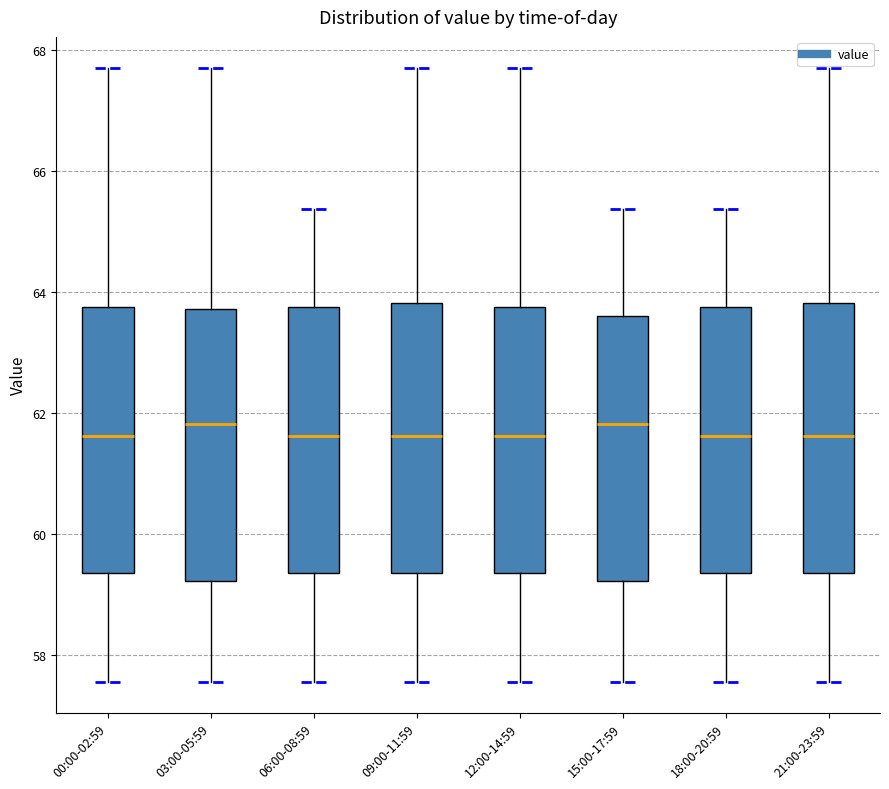

Reading left to right, read every box against the y-axis: the position of its median line, the range the box covers, and the ends of its whiskers. The values are not printed on the chart, so give them approximately, as read against the axis.

00:00-02:59: median 61.6, box 59.4 to 63.8, whiskers 57.6 to 67.8
03:00-05:59: median 61.8, box 59.2 to 63.8, whiskers 57.6 to 67.8
06:00-08:59: median 61.6, box 59.4 to 63.8, whiskers 57.6 to 65.4
09:00-11:59: median 61.6, box 59.4 to 63.8, whiskers 57.6 to 67.8
12:00-14:59: median 61.6, box 59.4 to 63.8, whiskers 57.6 to 67.8
15:00-17:59: median 61.8, box 59.2 to 63.6, whiskers 57.6 to 65.4
18:00-20:59: median 61.6, box 59.4 to 63.8, whiskers 57.6 to 65.4
21:00-23:59: median 61.6, box 59.4 to 63.8, whiskers 57.6 to 67.8